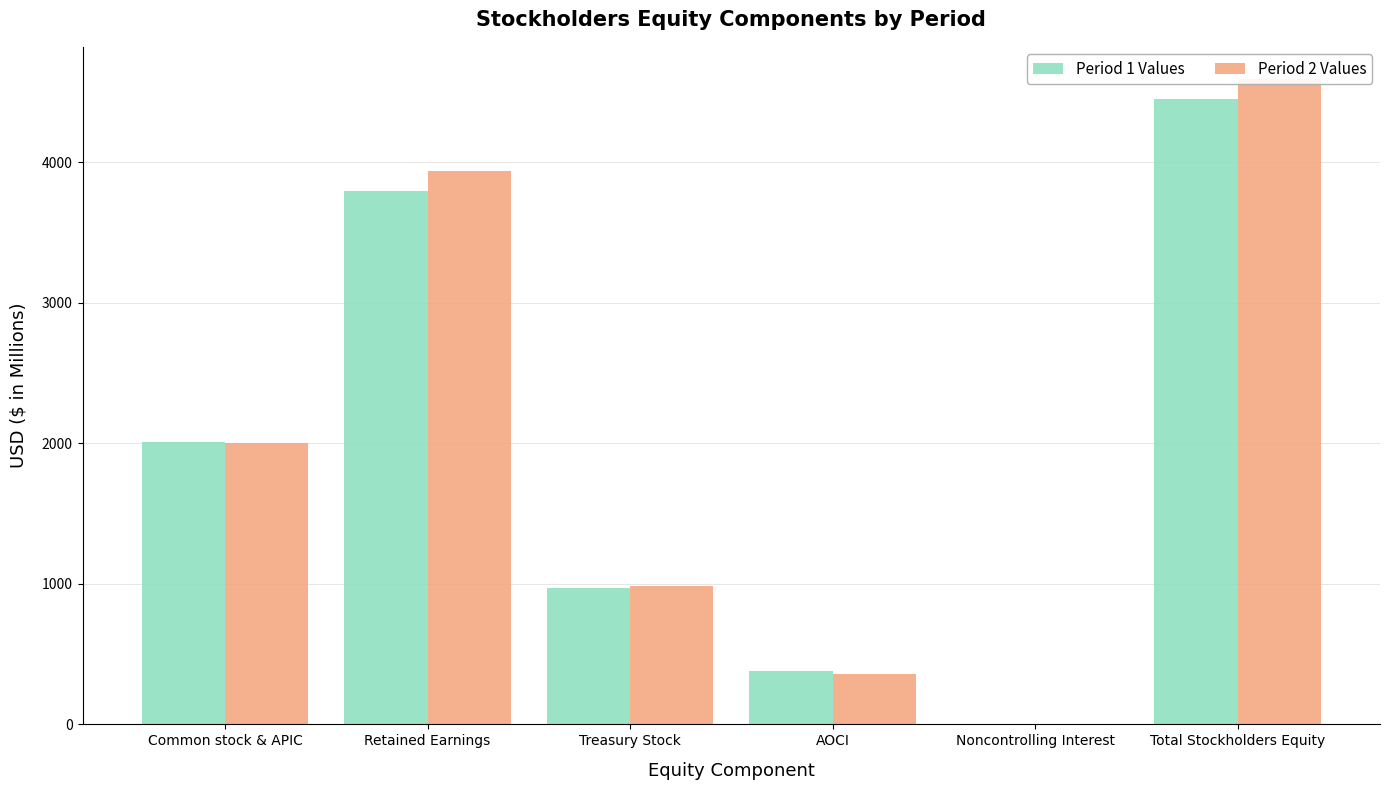

Where is Period 1 Values nearest to the value 2227?

Common stock & APIC